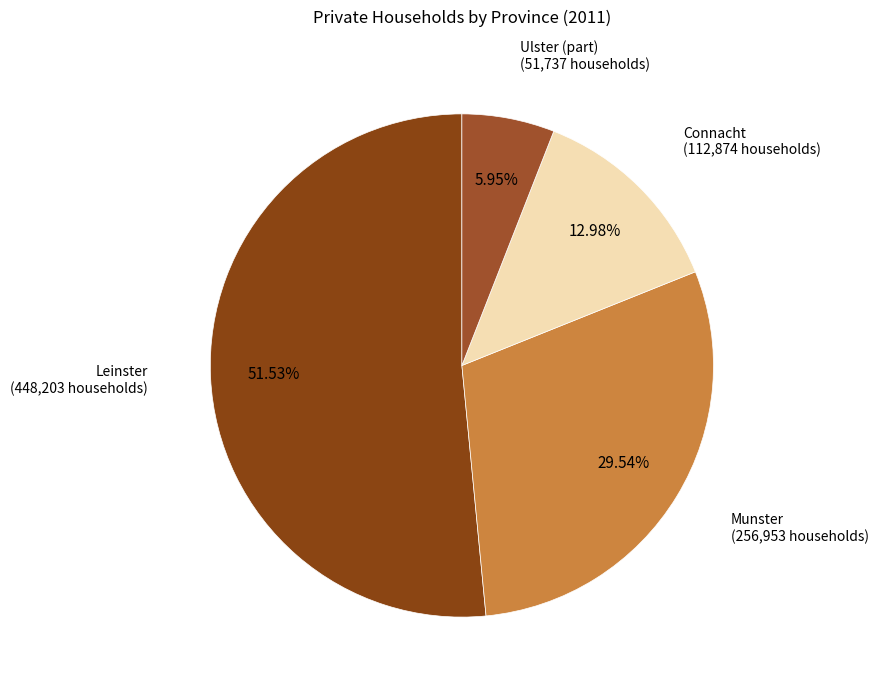

Is there any slice that represents more than half of the pie?

Yes